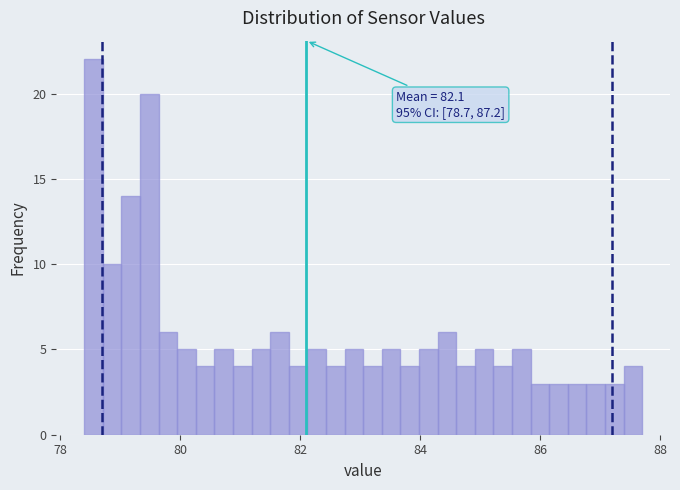

Around what value on the x-axis is the tallest bar? Give the approximate position of its centre, as read against the axis.

78.6